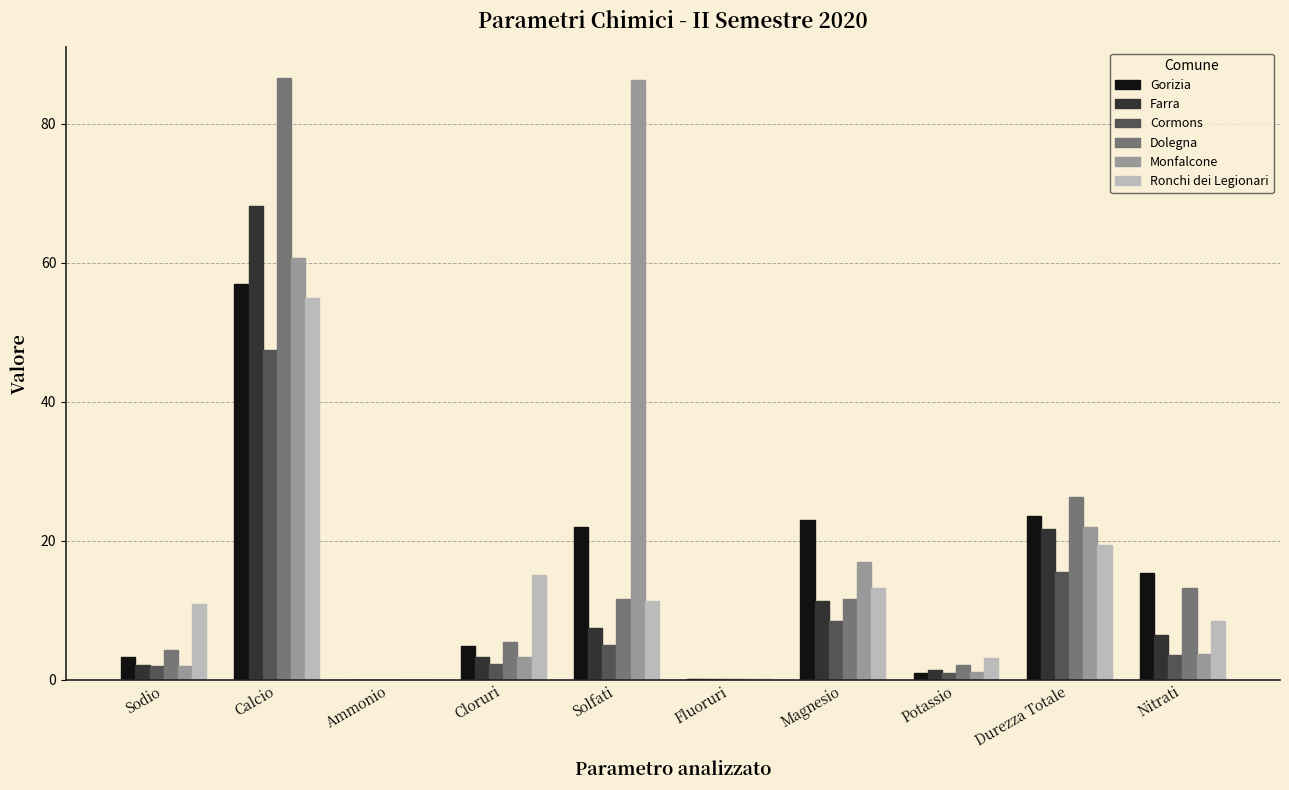

Is the value of Monfalcone at Sodio greater than the value of Cormons at Durezza Totale?

No